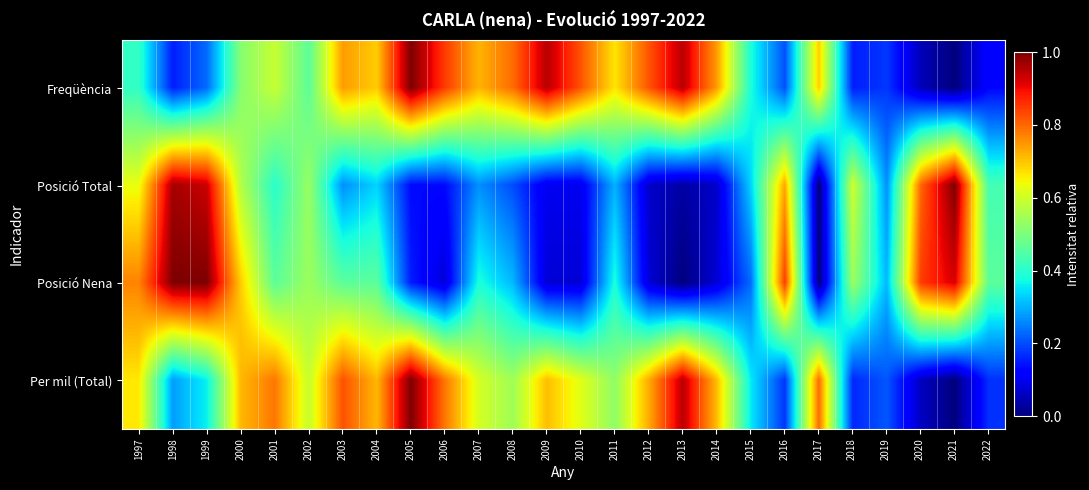

Reading right to left, what are all the values shown in this chart?

Freqüència: 2022=0.1	2021=0.0	2020=0.1	2019=0.2	2018=0.2	2017=0.7	2016=0.2	2015=0.4	2014=0.7	2013=0.9	2012=0.8	2011=0.7	2010=0.8	2009=0.9	2008=0.8	2007=0.7	2006=0.8	2005=1.0	2004=0.7	2003=0.7	2002=0.5	2001=0.6	2000=0.5	1999=0.2	1998=0.2	1997=0.4
Posició Total: 2022=0.4	2021=1.0	2020=0.8	2019=0.3	2018=0.6	2017=0.0	2016=0.7	2015=0.3	2014=0.1	2013=0.0	2012=0.1	2011=0.3	2010=0.1	2009=0.1	2008=0.2	2007=0.3	2006=0.1	2005=0.1	2004=0.3	2003=0.3	2002=0.5	2001=0.4	2000=0.6	1999=0.9	1998=1.0	1997=0.6
Posició Nena: 2022=0.5	2021=0.9	2020=0.8	2019=0.3	2018=0.5	2017=0.0	2016=0.8	2015=0.2	2014=0.1	2013=0.0	2012=0.1	2011=0.4	2010=0.1	2009=0.1	2008=0.3	2007=0.4	2006=0.1	2005=0.2	2004=0.5	2003=0.5	2002=0.5	2001=0.5	2000=0.7	1999=1.0	1998=1.0	1997=0.8
Per mil (Total): 2022=0.2	2021=0.0	2020=0.1	2019=0.2	2018=0.2	2017=0.8	2016=0.2	2015=0.4	2014=0.7	2013=0.9	2012=0.7	2011=0.5	2010=0.6	2009=0.7	2008=0.5	2007=0.6	2006=0.8	2005=1.0	2004=0.7	2003=0.8	2002=0.6	2001=0.8	2000=0.7	1999=0.4	1998=0.3	1997=0.7